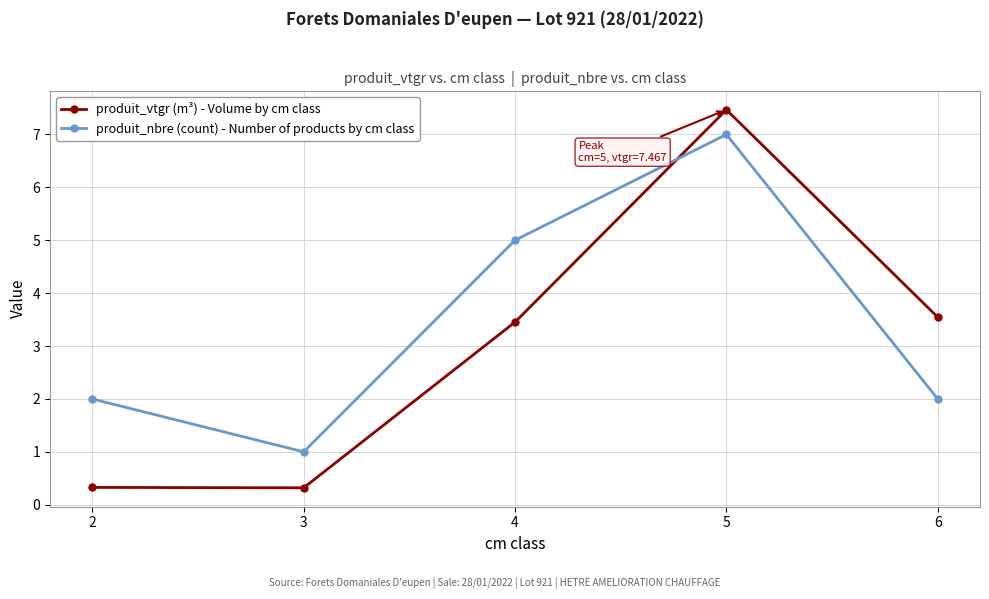

The produit_nbre (count) - Number of products by cm class series shows 2.0 at 6. True or false?

True